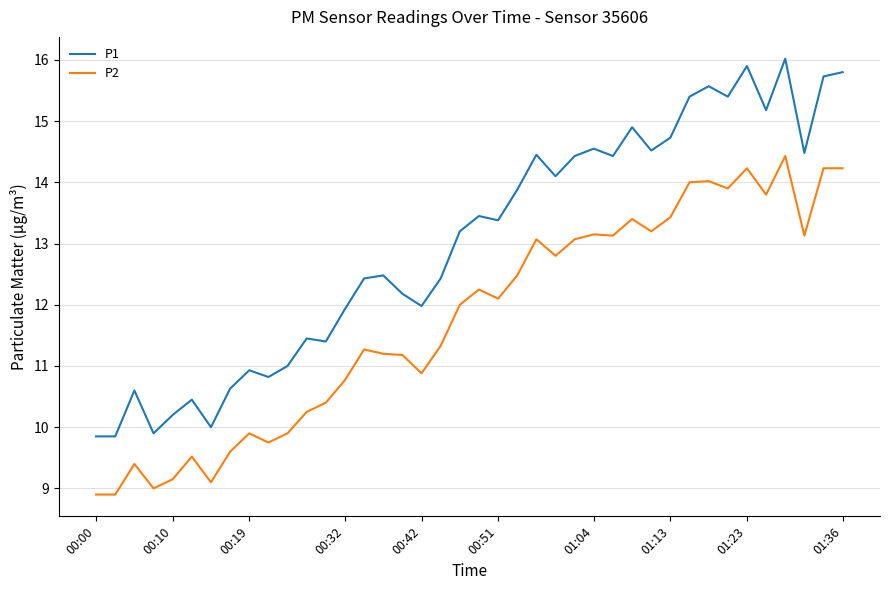

Does the chart have visible grid lines?

Yes